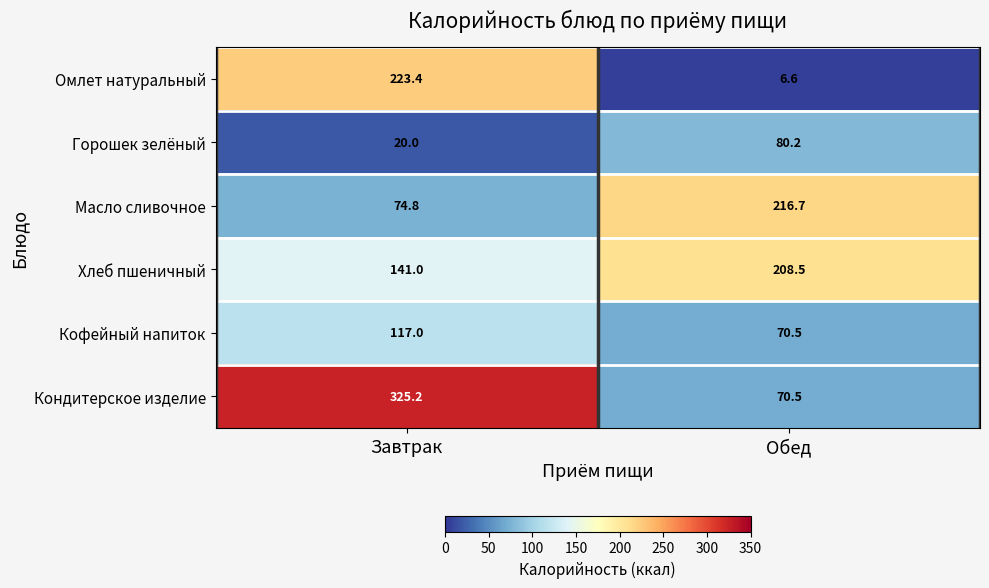

What is the difference between the Кофейный напиток values at Обед and Завтрак?

46.5